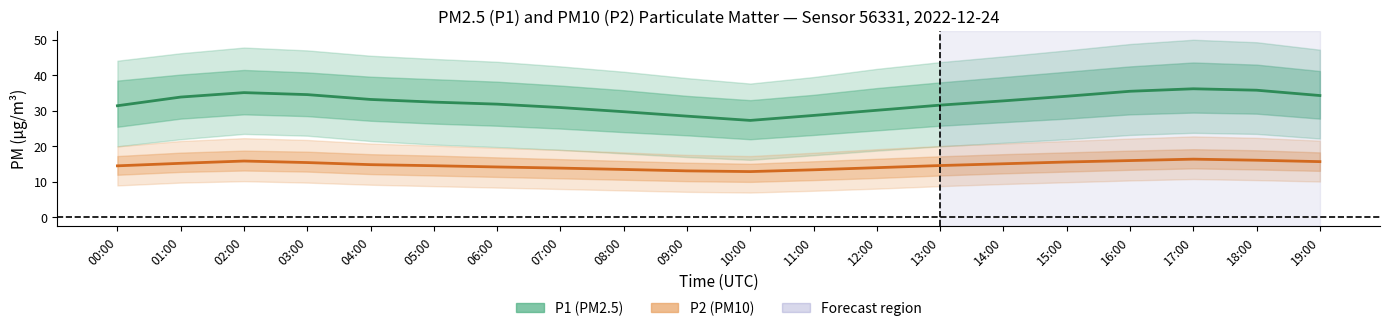

The P1 series shows 34.1 at 15:00. True or false?

True